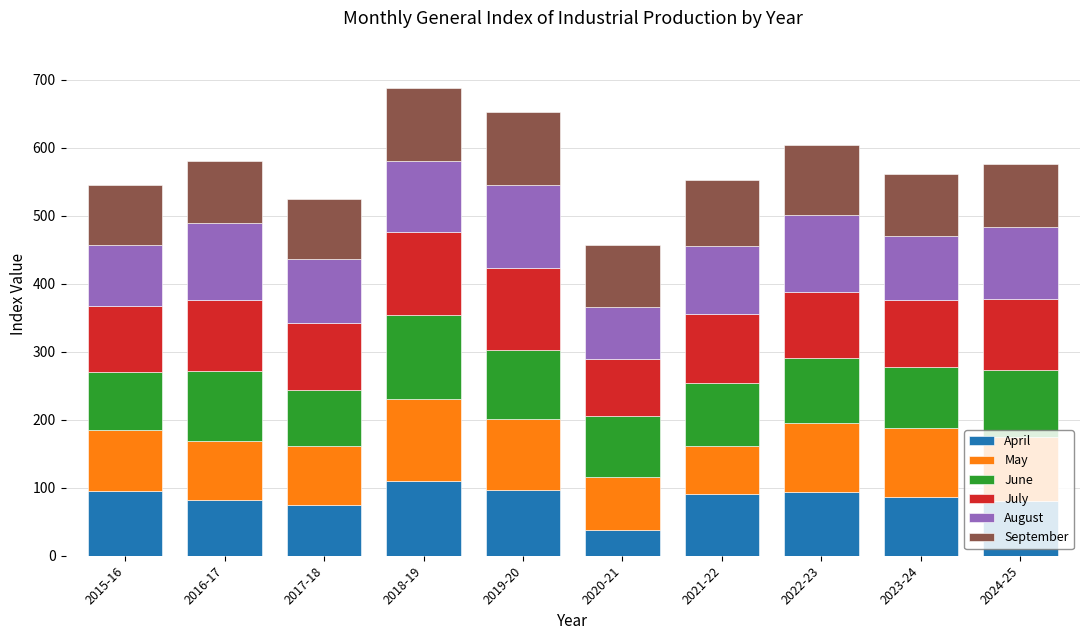

The value of April at 2024-25 is 79.8. True or false?

True